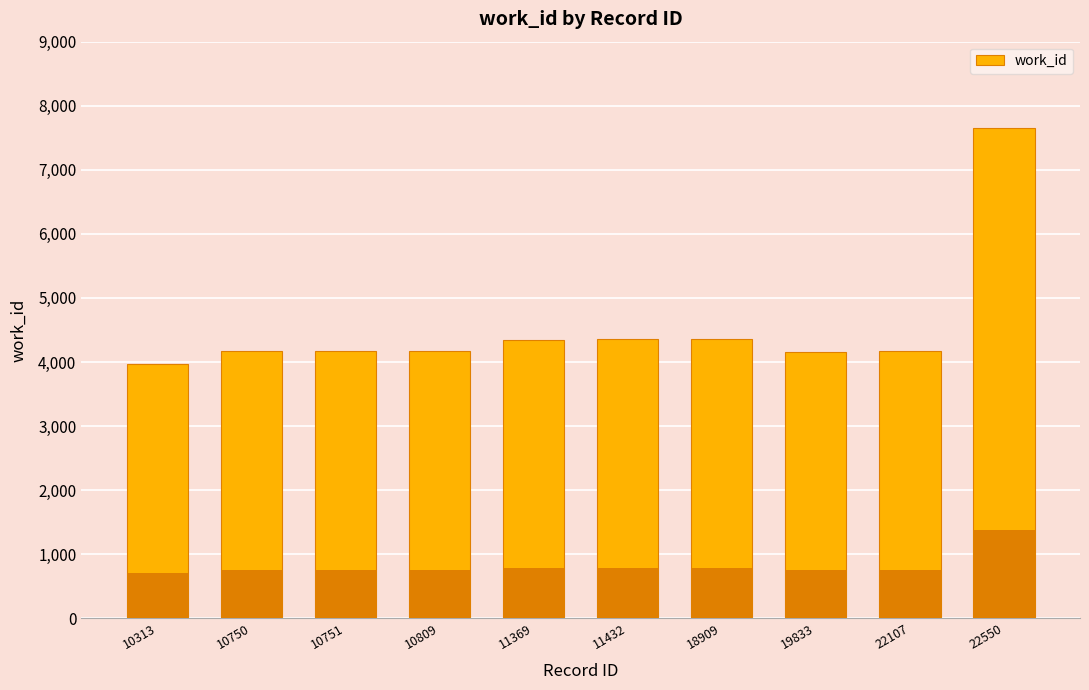

What is the ratio of the value at 10750 to the value at 11432?

1.0